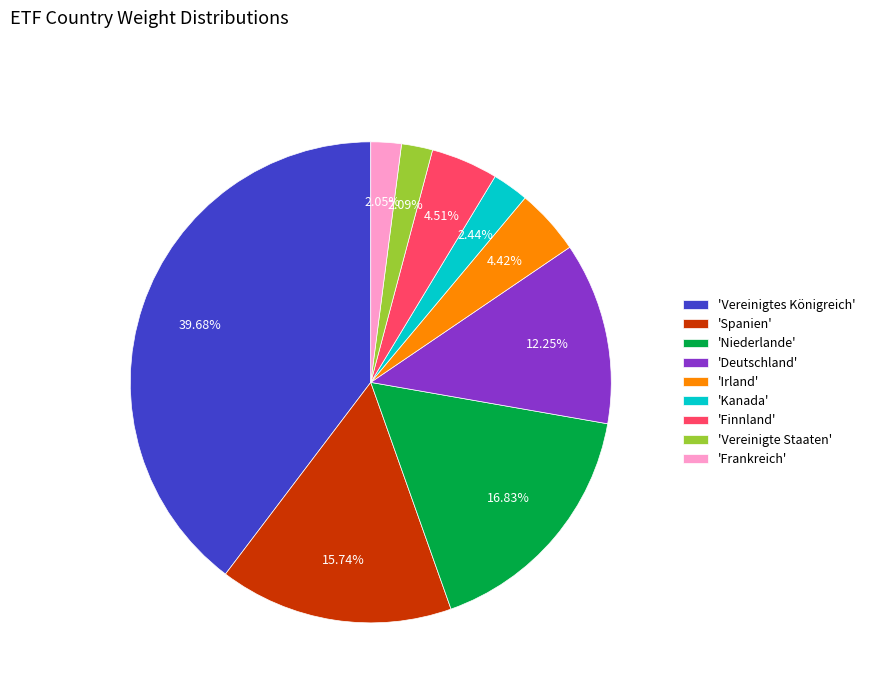

Count the number of slices in the pie.

9